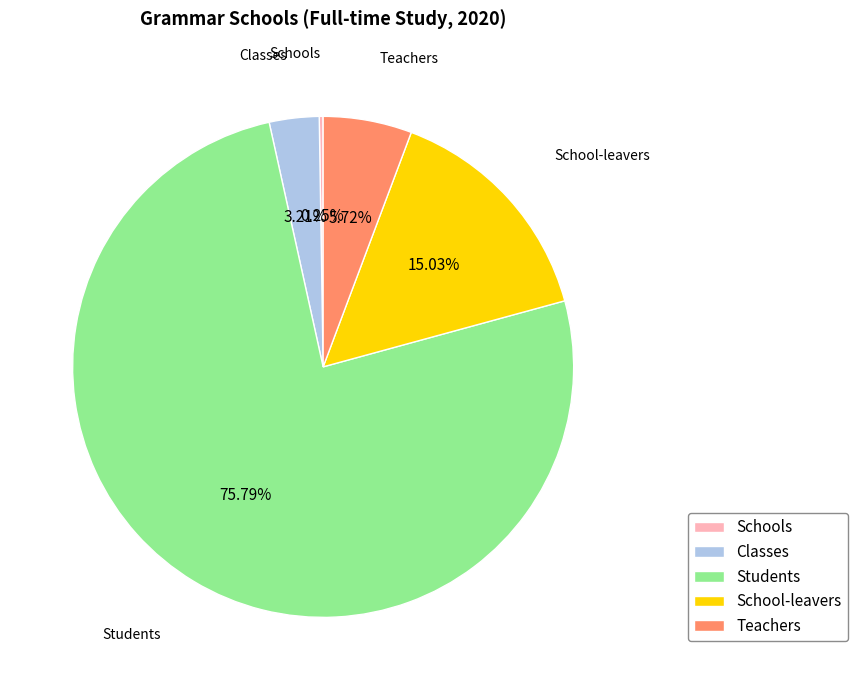

Is the sum of School-leavers and Teachers greater than half?

No